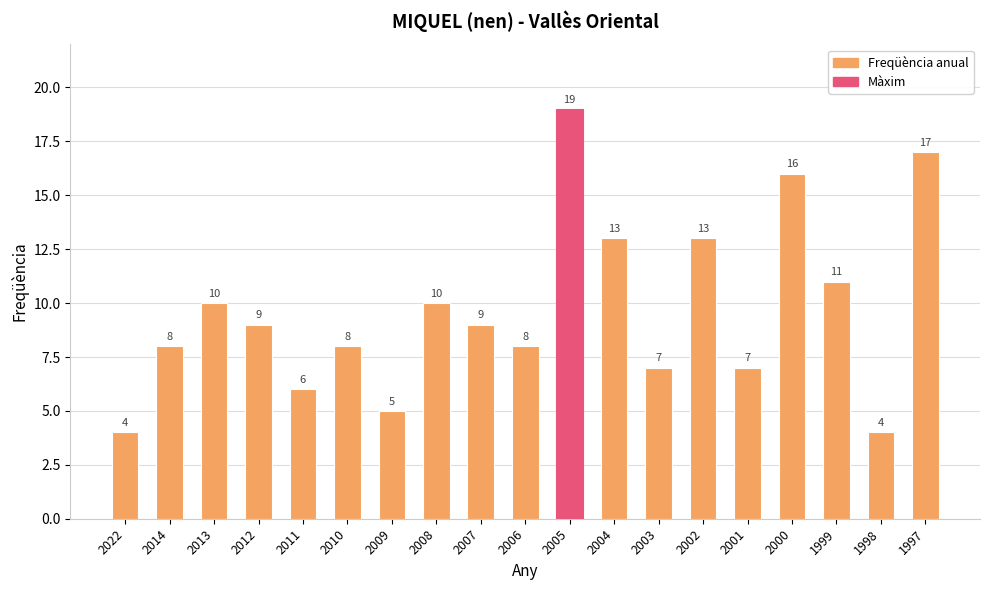

The chart shows a value of 9 at 2011. True or false?

False